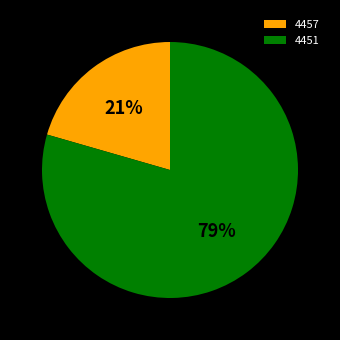

To the nearest percent, what portion does 4451 represent?

79%